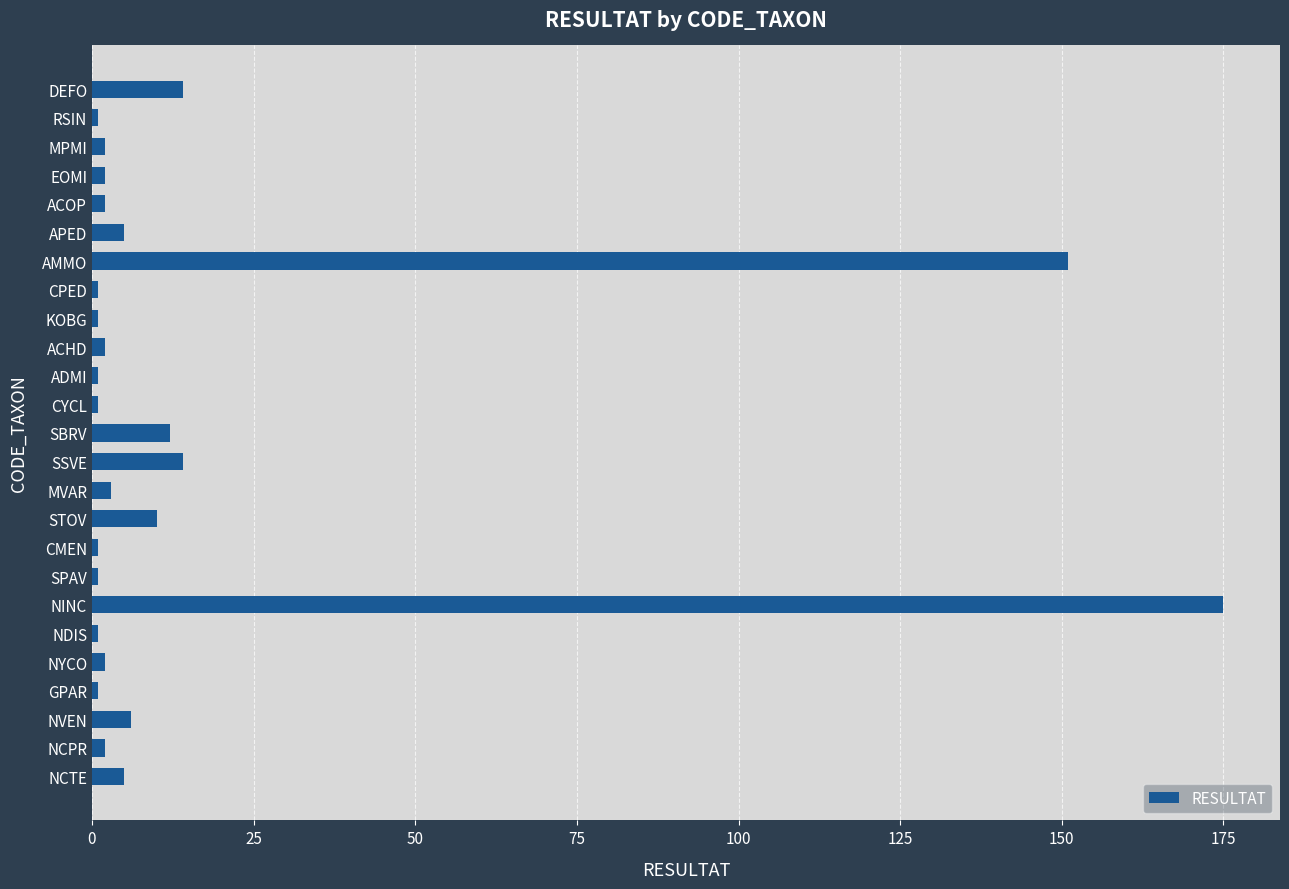

Is it true that the value at AMMO is 228?

False